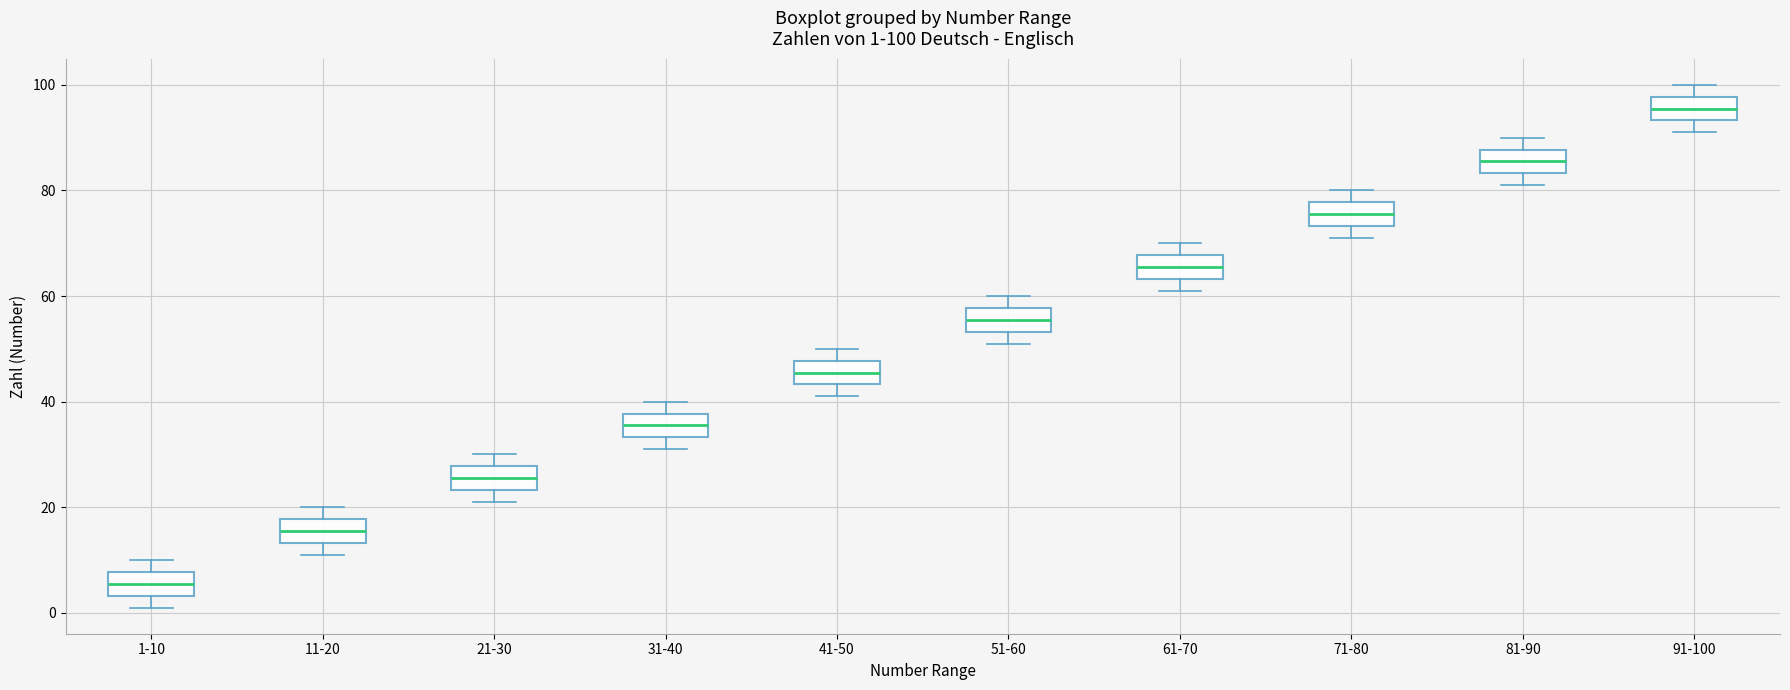

Which box's median line is the lowest?

1-10